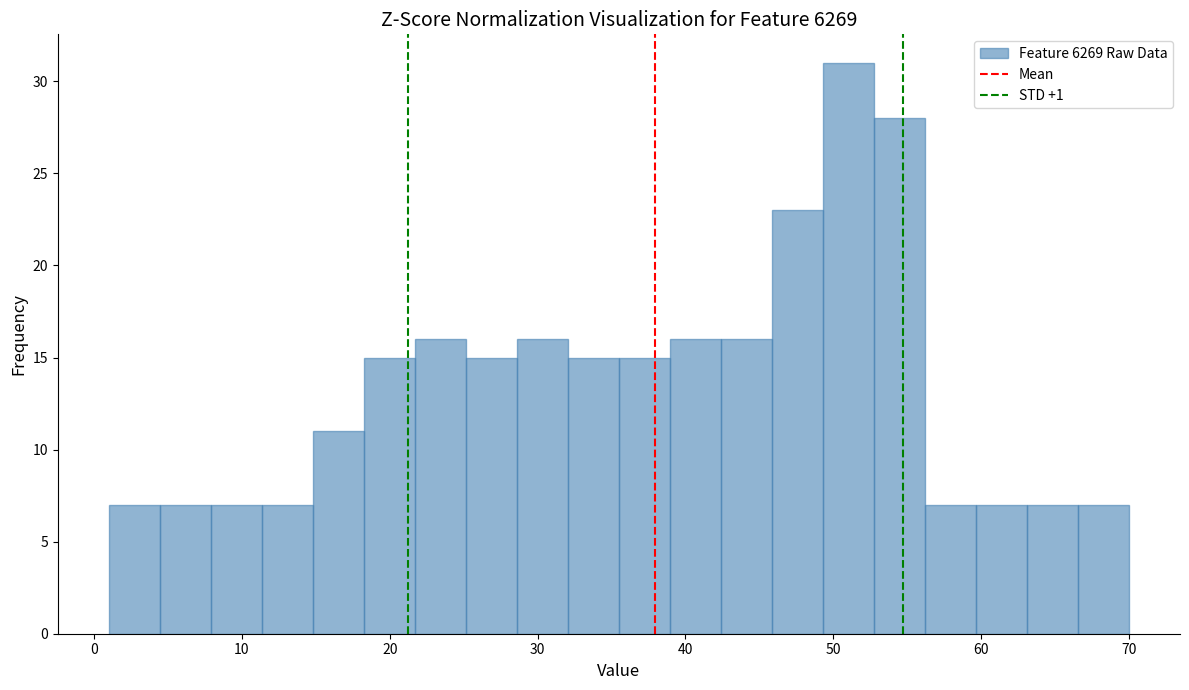

Read against the x-axis, roughly where is the centre of the tallest bar?

51